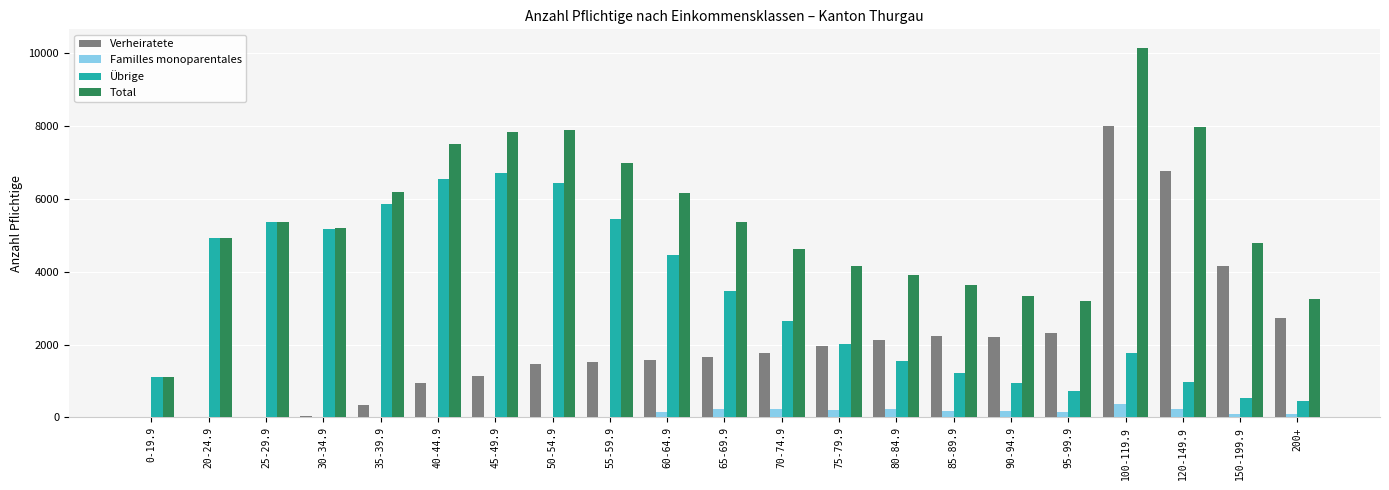

Which category has the highest value across all series?

100-119.9